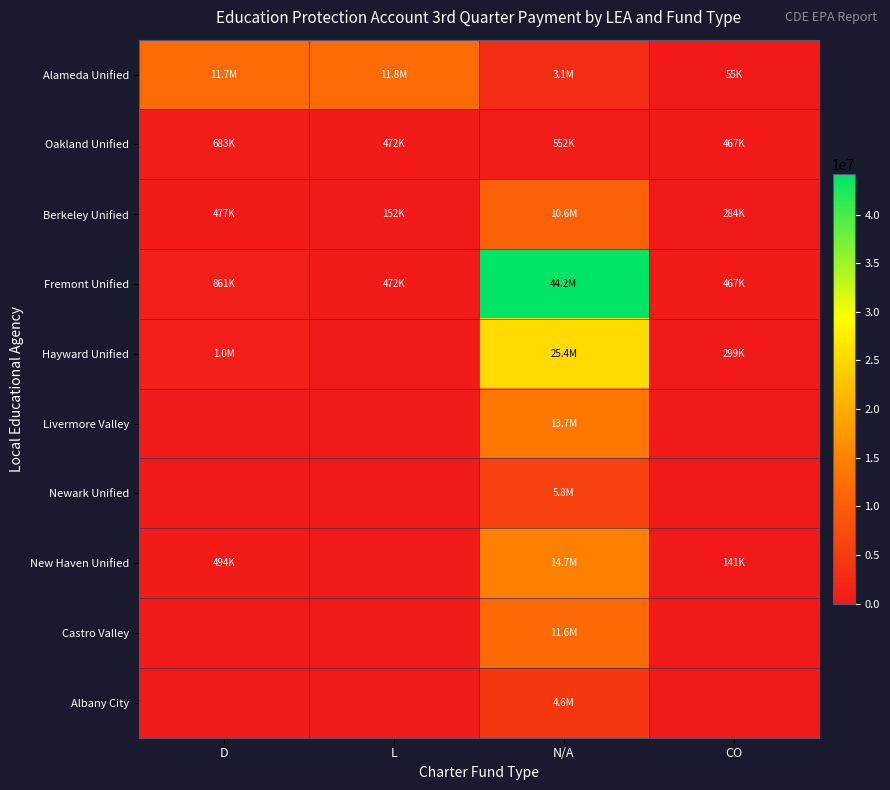

At L, list the series in order from largest to smallest.

Alameda Unified, Oakland Unified, Fremont Unified, Berkeley Unified, Hayward Unified, Livermore Valley, Newark Unified, New Haven Unified, Castro Valley, Albany City